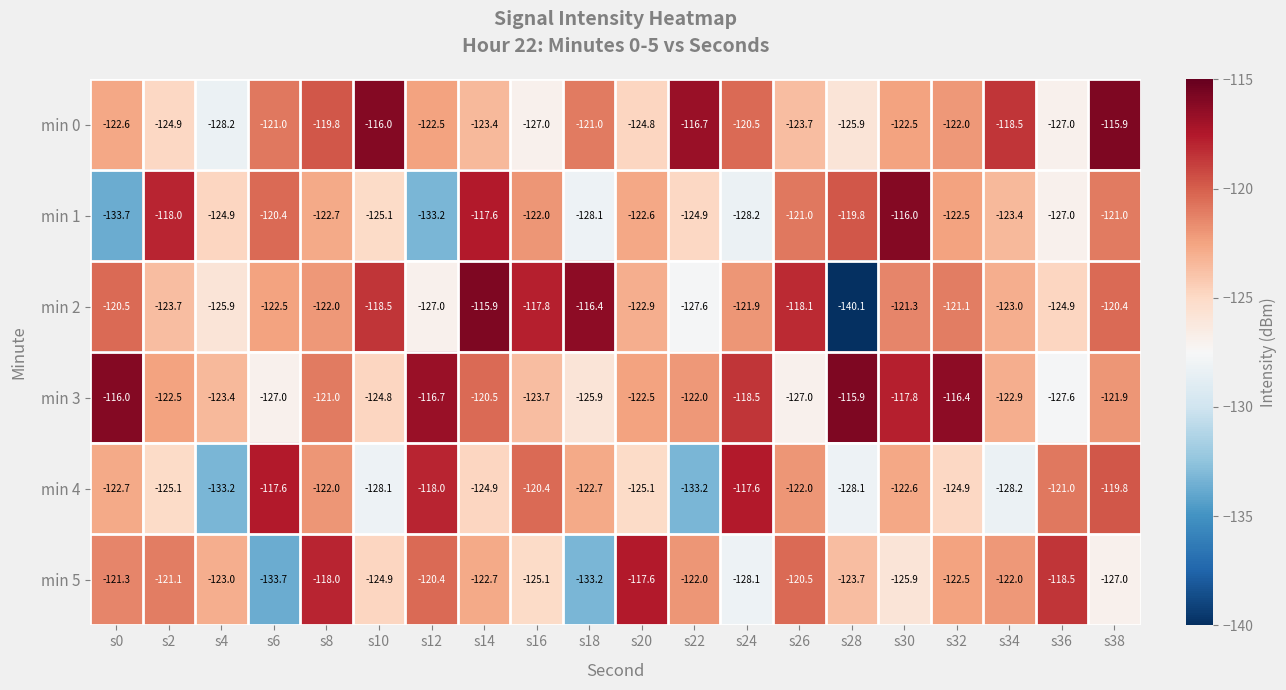

The min 3 series shows -121.0 at s8. True or false?

True